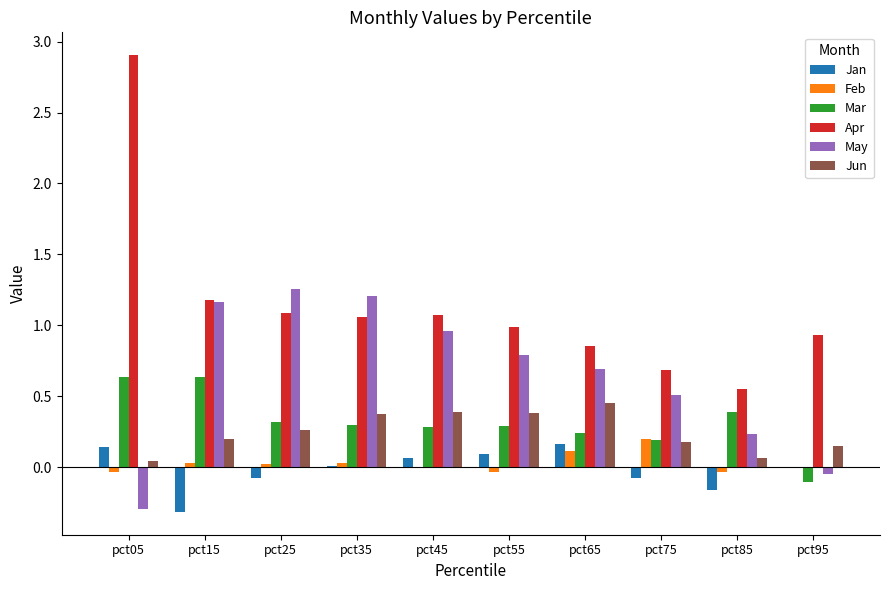

What is the sum of all May values?

6.5